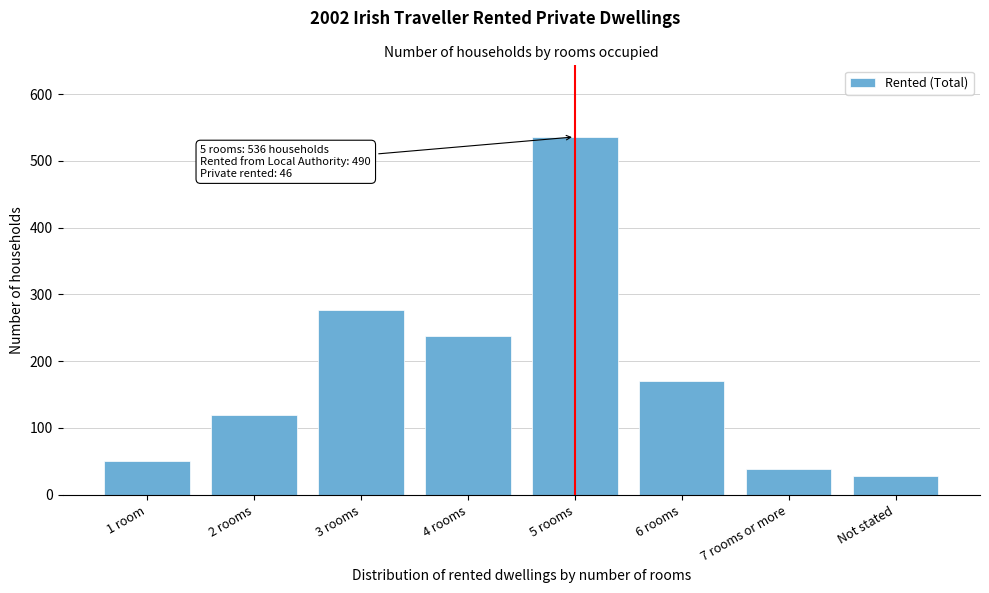

Reading left to right, what are all the values shown in this chart?

1 room=50	2 rooms=119	3 rooms=276	4 rooms=237	5 rooms=536	6 rooms=170	7 rooms or more=39	Not stated=28